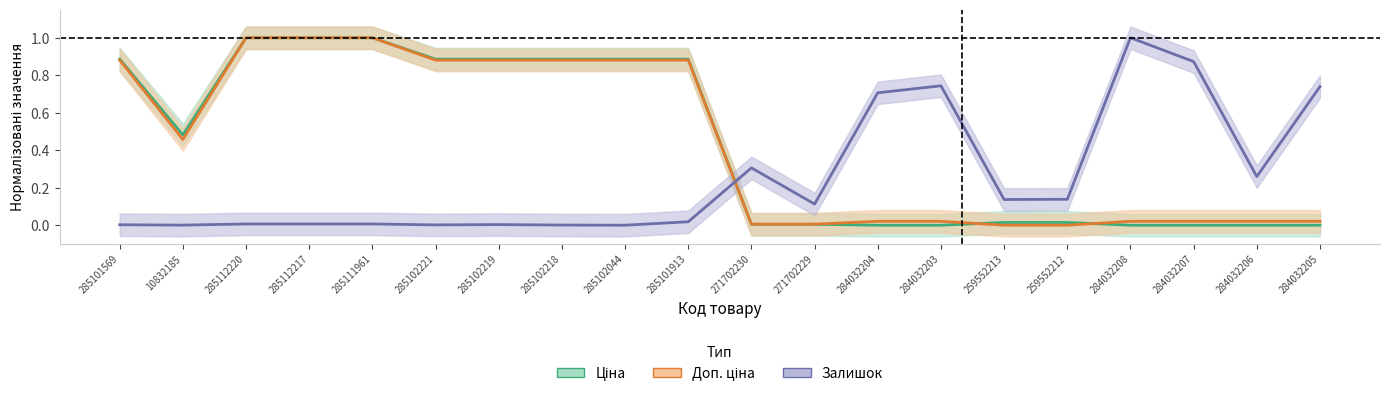

Which series has the largest range (max minus min)?

Ціна